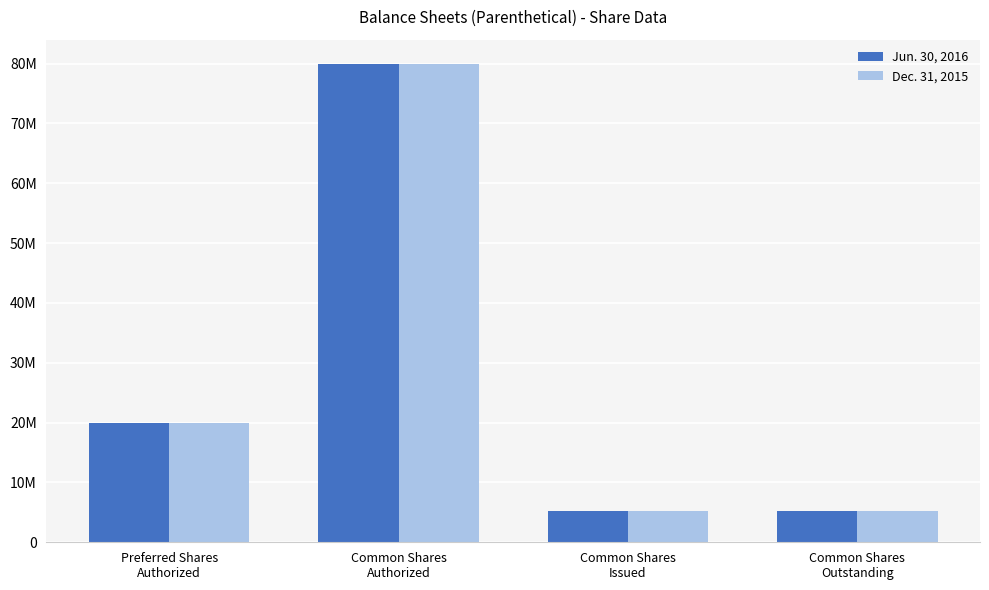

Are the bars horizontal?

No